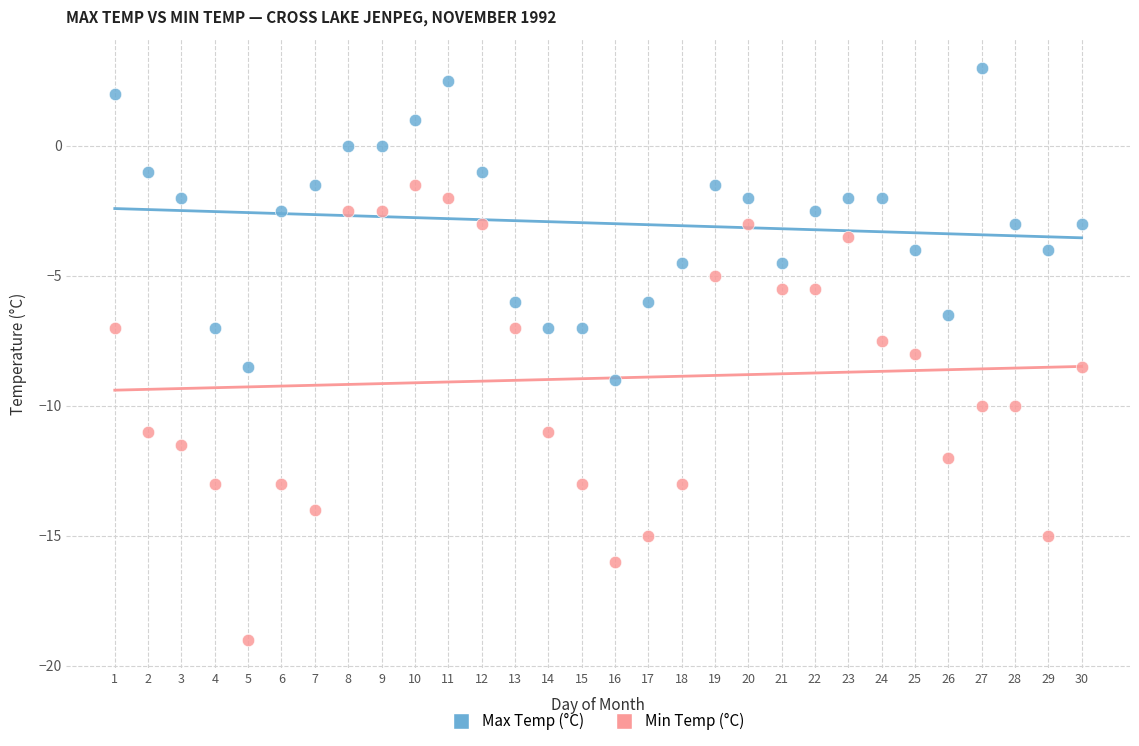

Which series reaches the maximum Y coordinate?

Max Temp (°C)